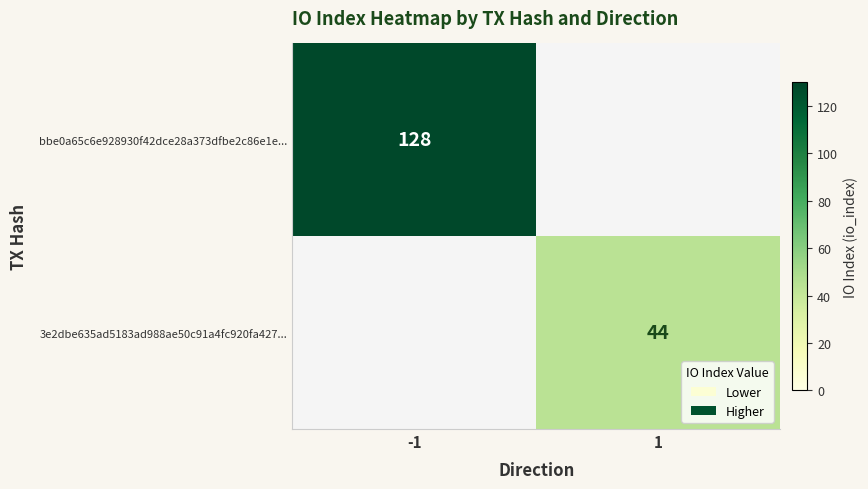

Which has a higher value, -1 or 1?

-1